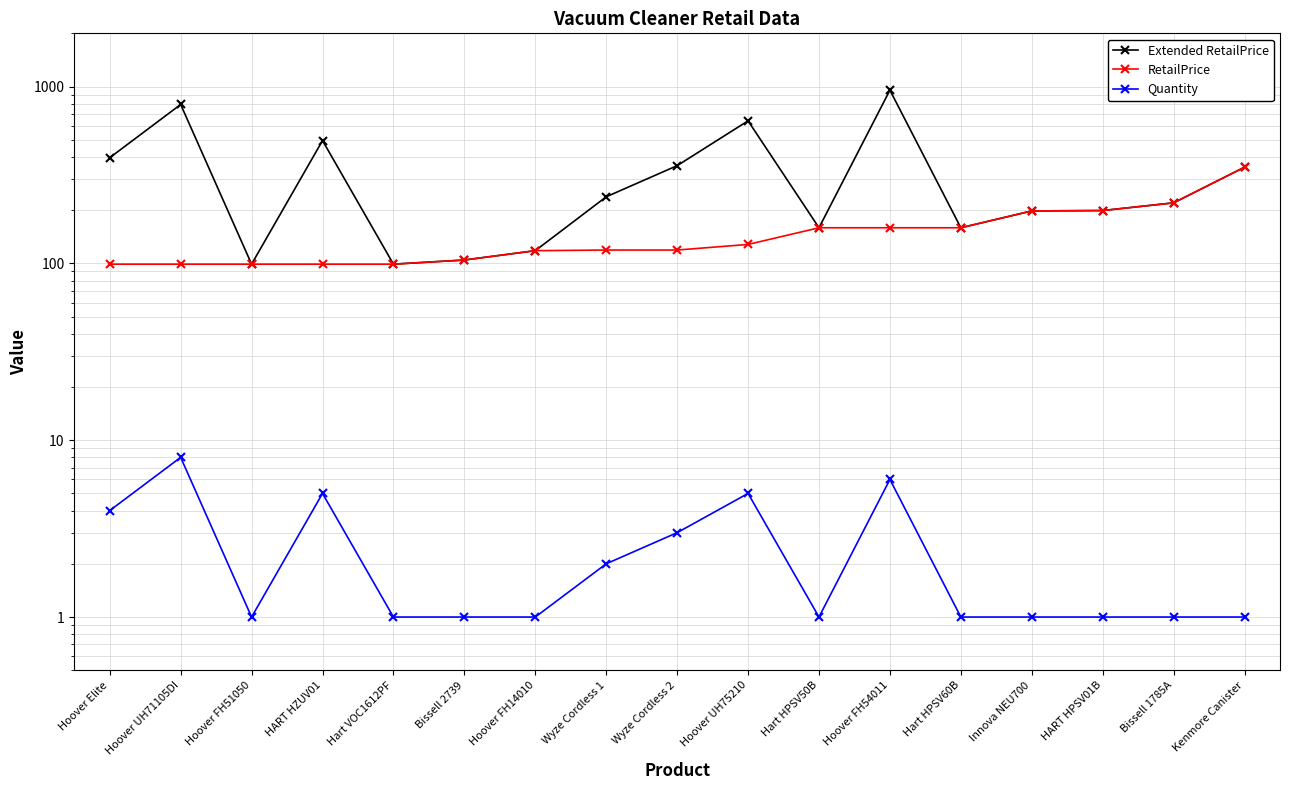

What is the sum of all RetailPrice values?

2527.5